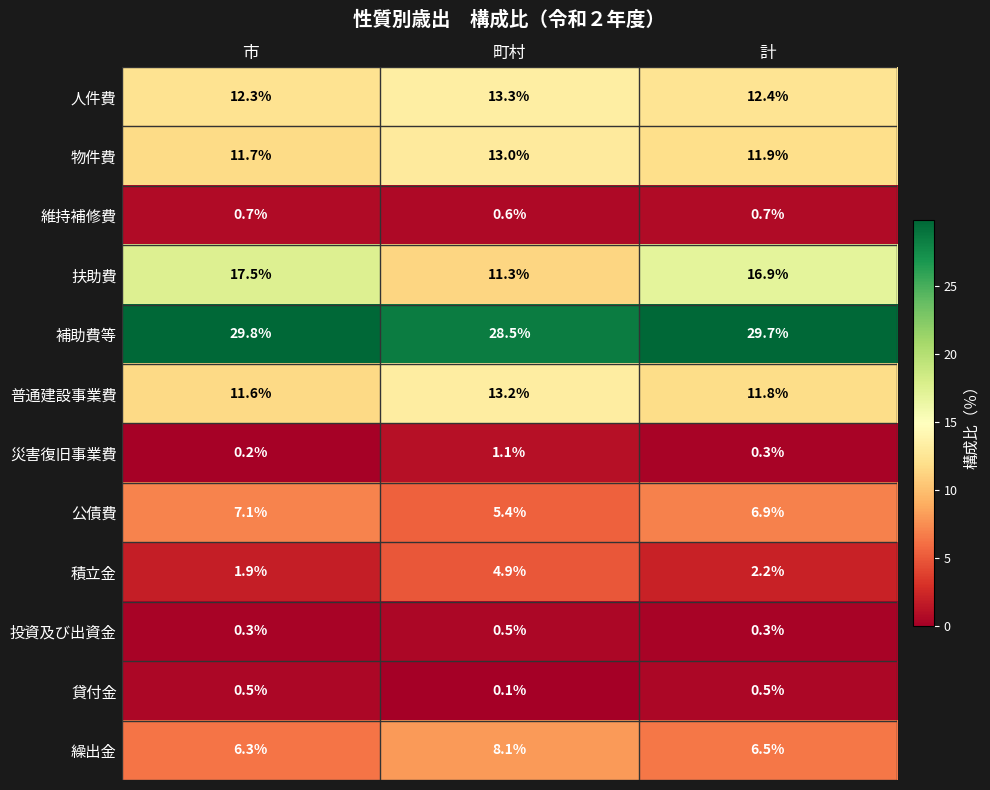

What is the difference between the maximum and minimum values in the 公債費 series?

1.7